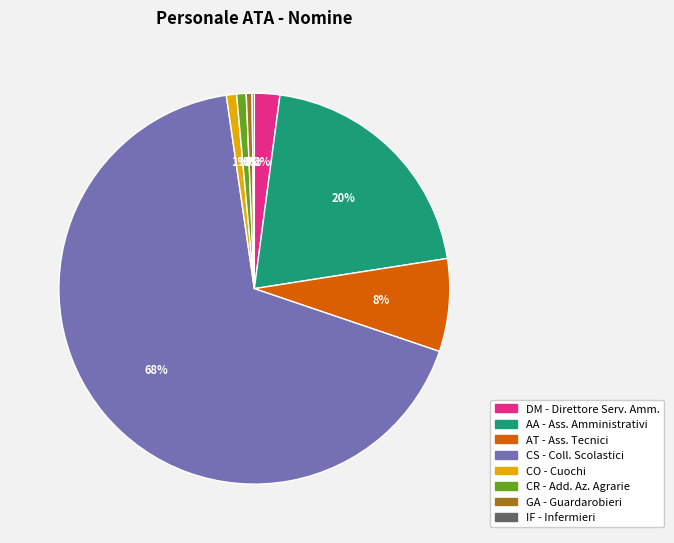

The CR - Add. Az. Agrarie slice represents 1% of the pie. True or false?

True